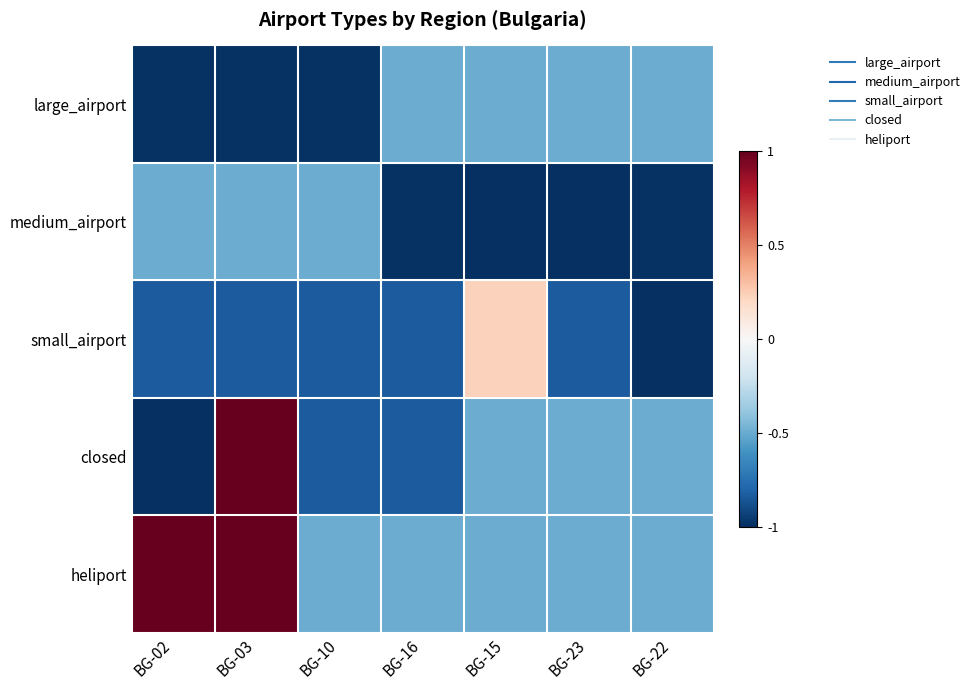

Which series has the widest spread of values?

closed